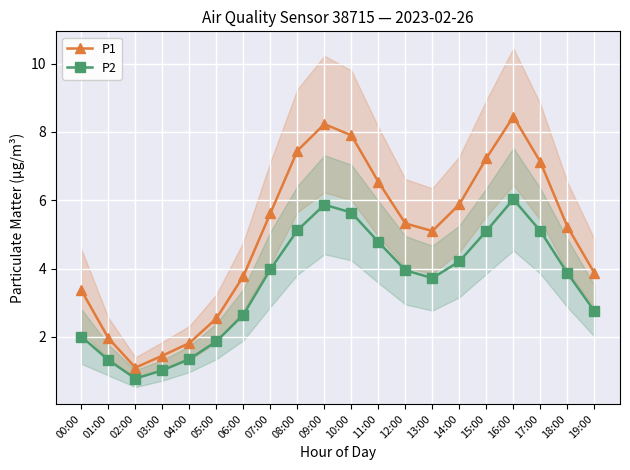

At which label is P1 closest to 4?

19:00